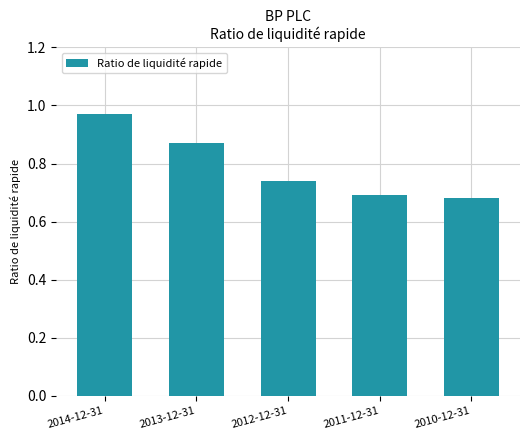

Are the bars grouped side by side (vs. stacked)?

No